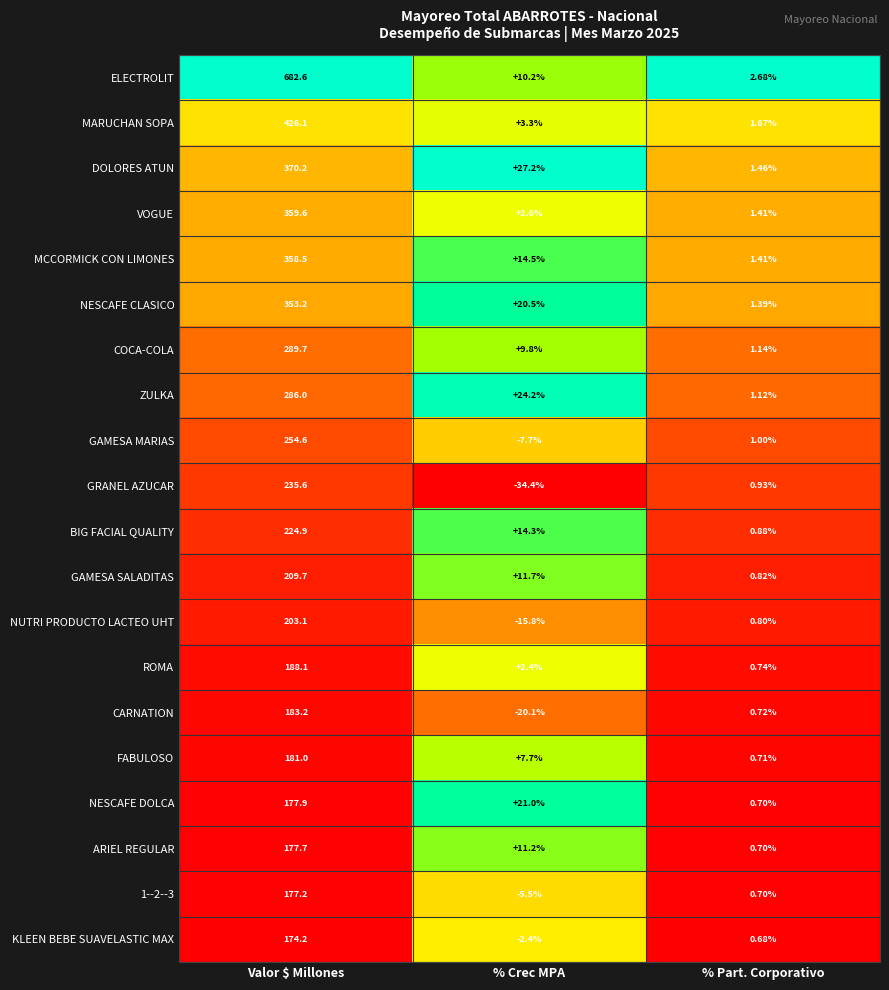

Which category has the highest value in the MARUCHAN SOPA series?

Valor $ Millones